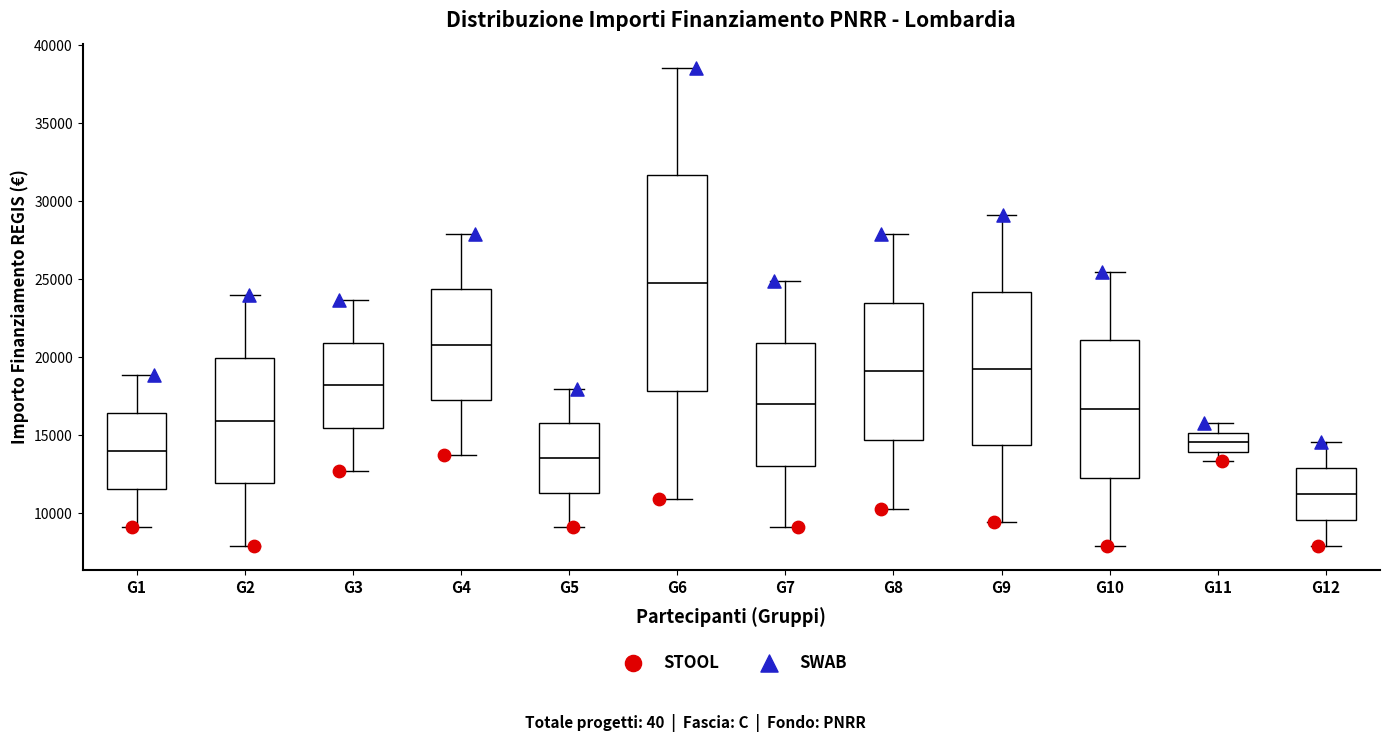

Reading left to right, read every box against the y-axis: the position of its median line, the range the box covers, and the ends of its whiskers. The values are not printed on the chart, so give them approximately, as read against the axis.

G1: median 14000, box 11500 to 16500, whiskers 9000 to 19000
G2: median 16000, box 12000 to 20000, whiskers 8000 to 24000
G3: median 18000, box 15500 to 21000, whiskers 12500 to 23500
G4: median 21000, box 17500 to 24500, whiskers 13500 to 28000
G5: median 13500, box 11500 to 16000, whiskers 9000 to 18000
G6: median 24500, box 18000 to 31500, whiskers 11000 to 38500
G7: median 17000, box 13000 to 21000, whiskers 9000 to 25000
G8: median 19000, box 14500 to 23500, whiskers 10500 to 28000
G9: median 19500, box 14500 to 24000, whiskers 9500 to 29000
G10: median 16500, box 12500 to 21000, whiskers 8000 to 25500
G11: median 14500, box 14000 to 15000, whiskers 13500 to 16000
G12: median 11000, box 9500 to 13000, whiskers 8000 to 14500